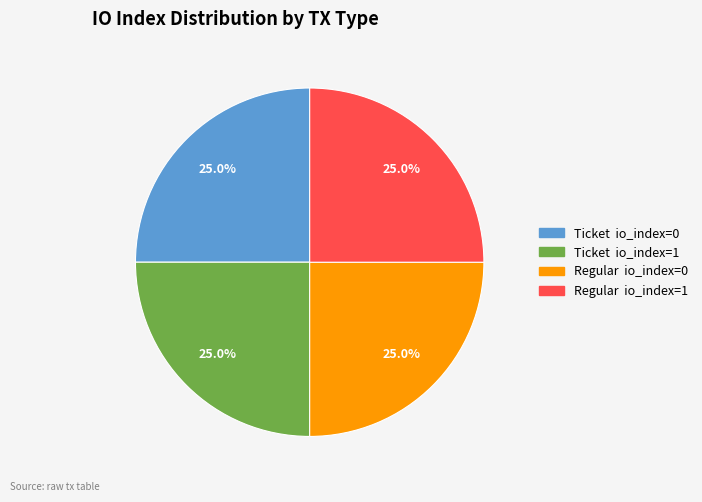

Is there a majority slice in this chart?

No